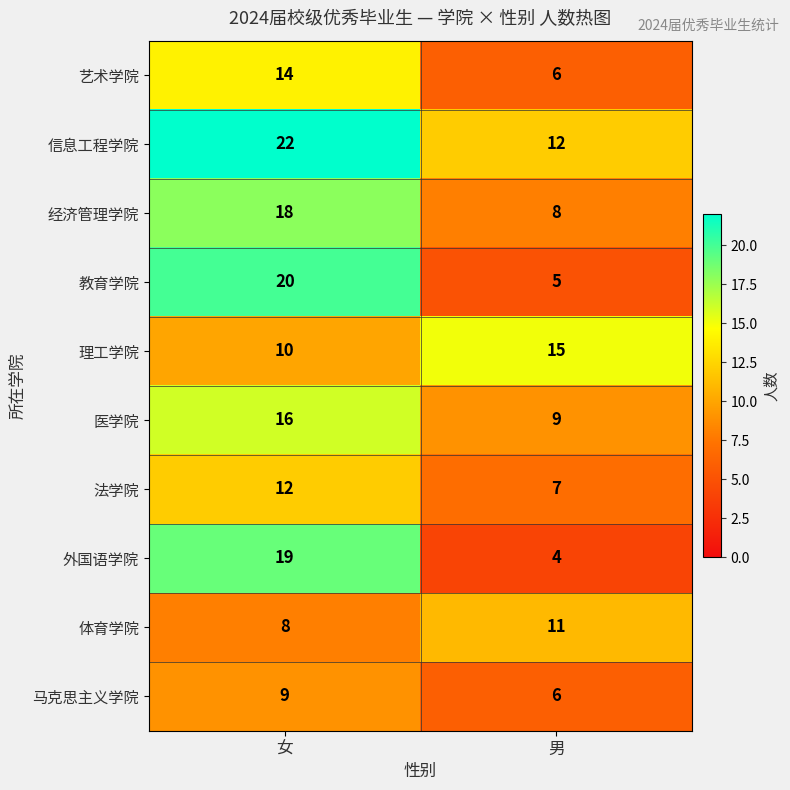

What is the sum of the 外国语学院 values at 男 and 女?

23